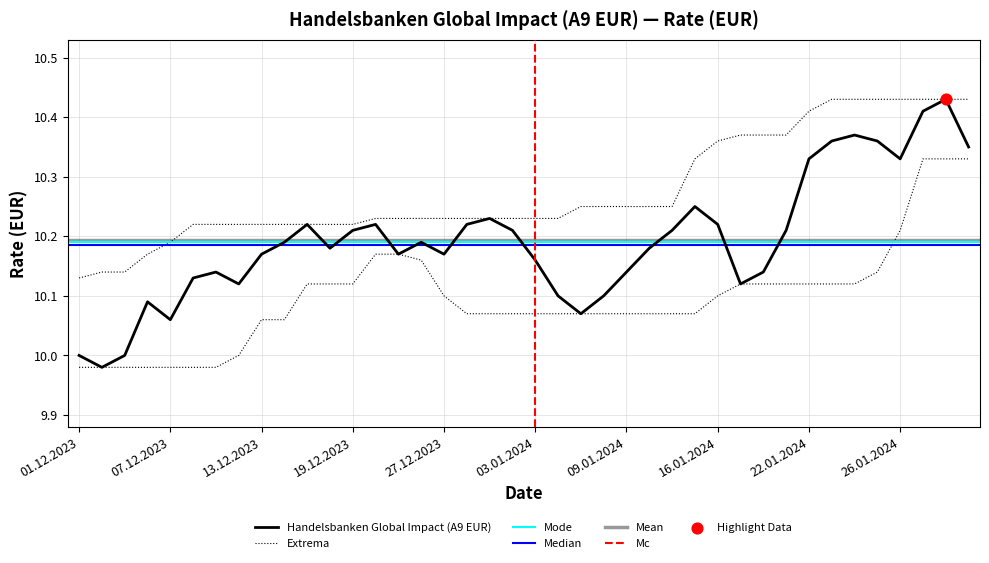

Which has a higher value, 28.12.2023 or 21.12.2023?

28.12.2023